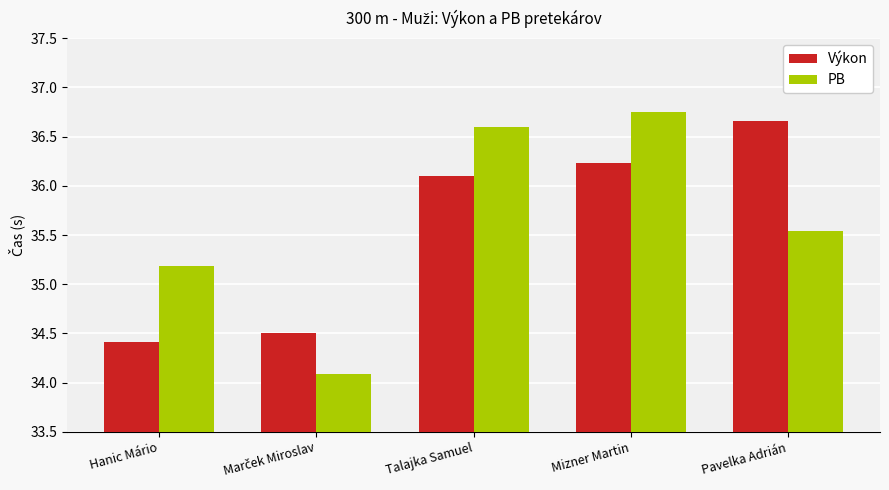

What position from the right is Talajka Samuel?

3